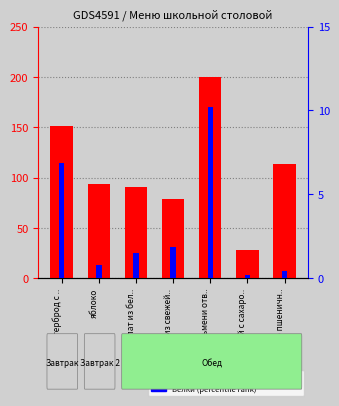

What is the spread (max minus min) of values at хлеб пшеничн..?

112.8